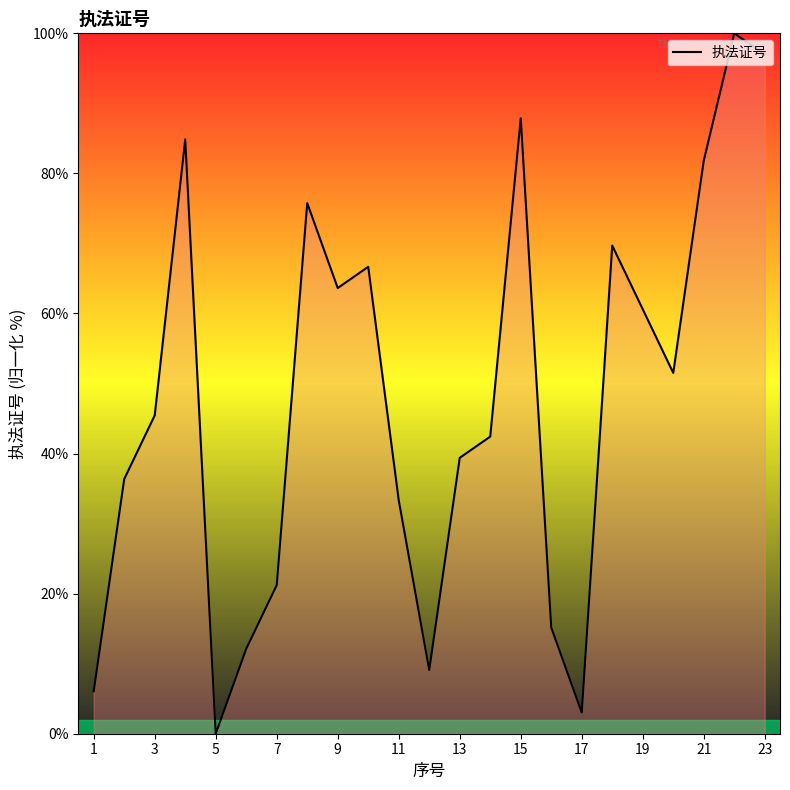

What is the greatest value displayed?

100.0